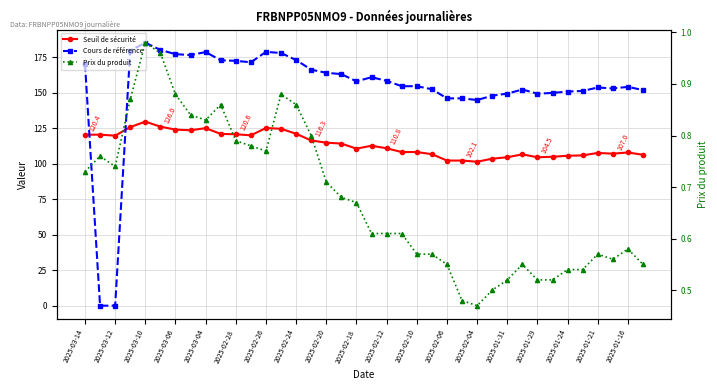

The Cours de référence series shows 199.5 at 33. True or false?

False